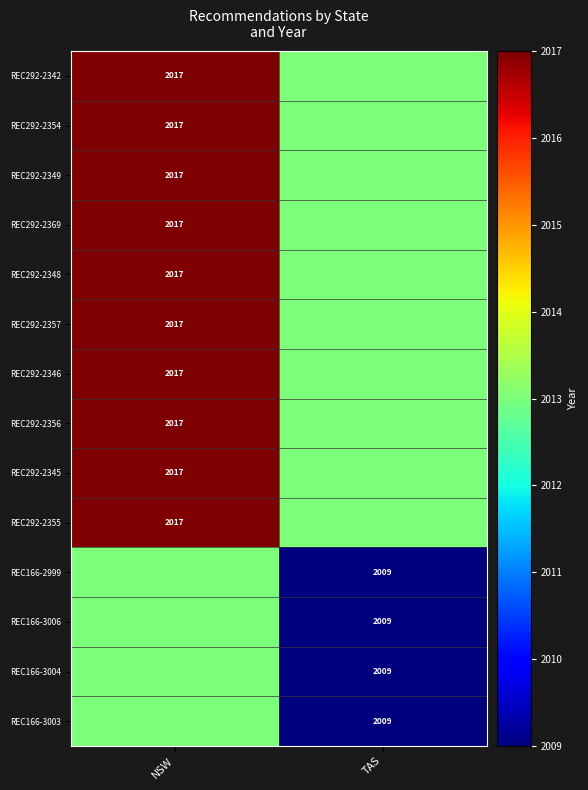

The value of REC292-2354 at NSW is 2918. True or false?

False